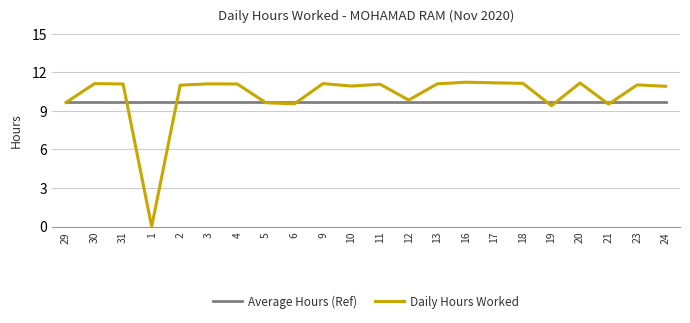

Is the value of Daily Hours Worked at 21 greater than the value of Average Hours (Ref) at 11?

No